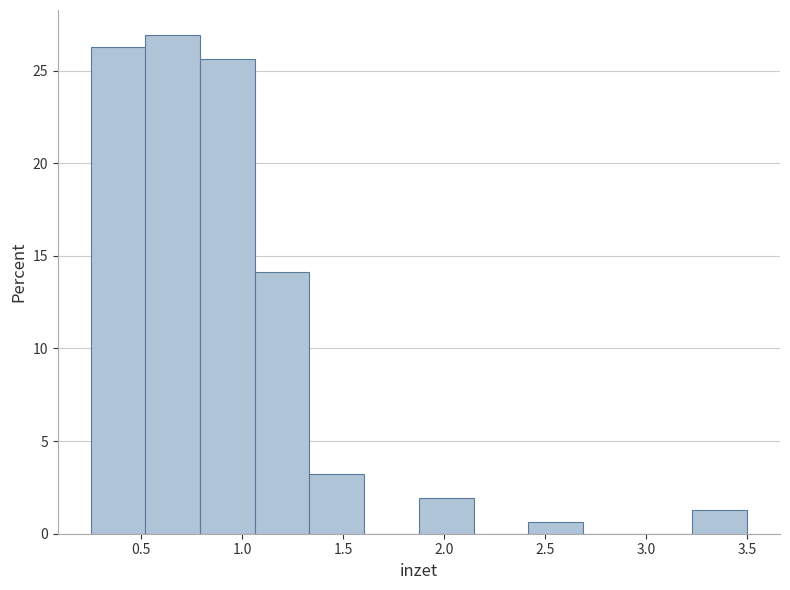

Reading left to right, transcribe this chart: for each bar, give the range it covers on the x-axis and its height. Neither the bar edges nor the heights are printed on the chart, so give them approximately, as read against the axes.

0.25 to 0.50: 26.5
0.50 to 0.80: 27.0
0.80 to 1.05: 25.5
1.05 to 1.35: 14.0
1.35 to 1.60: 3.0
1.60 to 1.90: 0
1.90 to 2.15: 2.0
2.15 to 2.40: 0
2.40 to 2.70: 0.5
2.70 to 2.95: 0
2.95 to 3.25: 0
3.25 to 3.50: 1.5